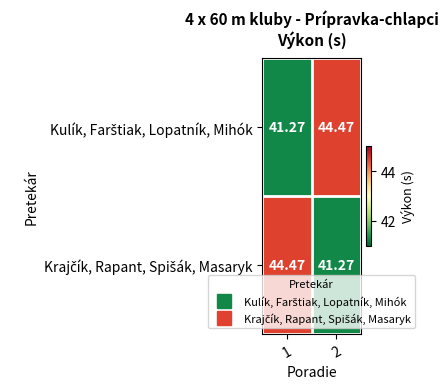

How many distinct data groups are displayed?

2